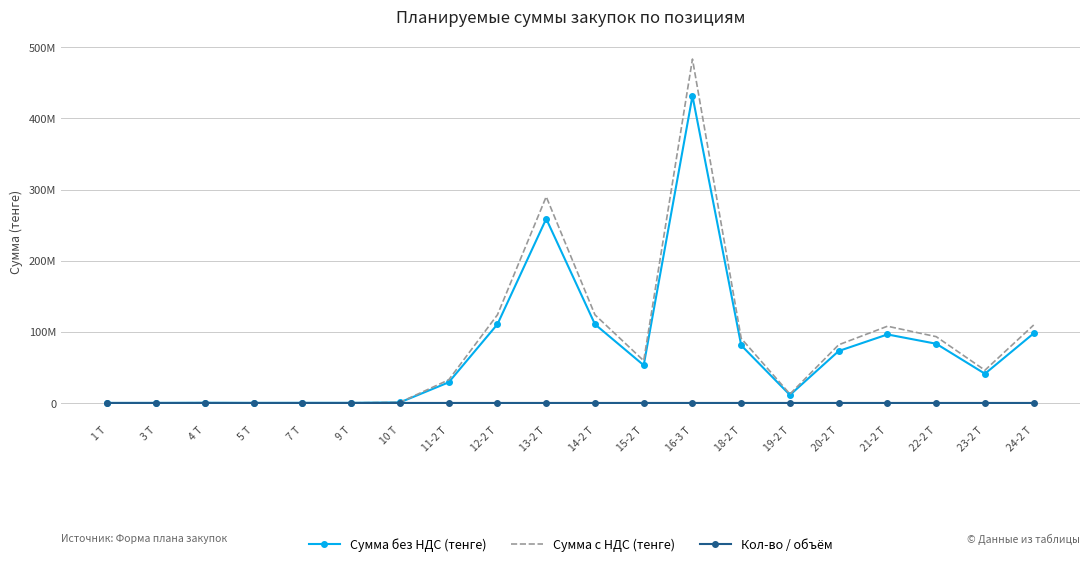

How many data points does each series have?

20